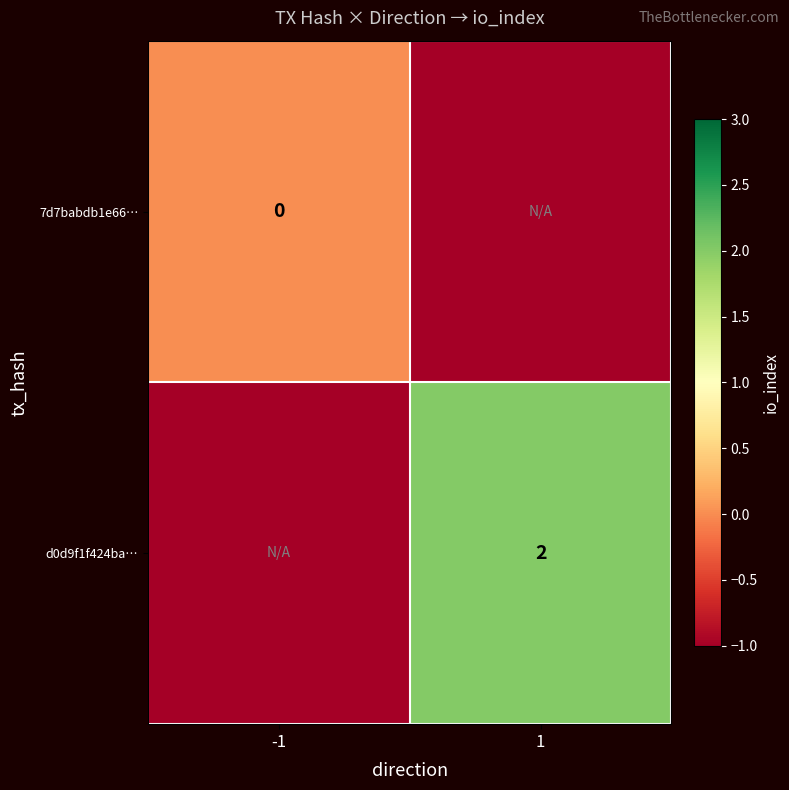

Which category has the lowest value in the d0d9f1f424ba… series?

-1